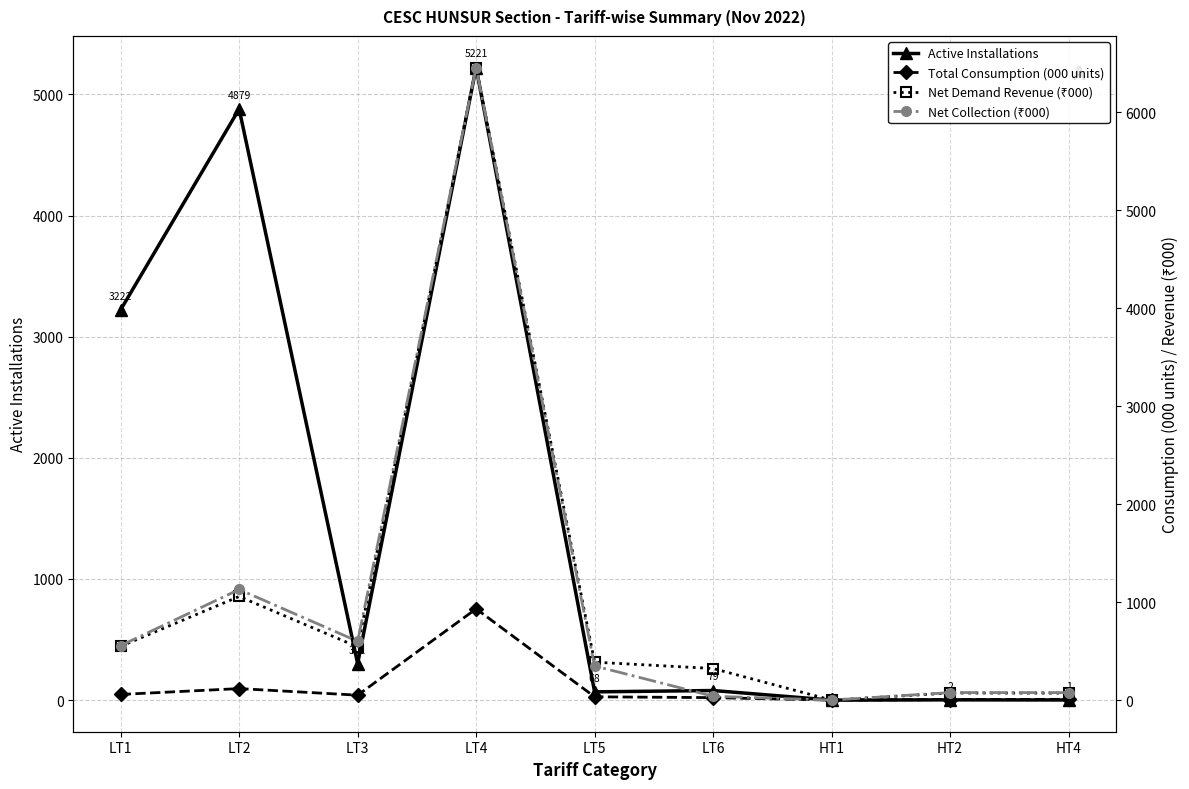

Which series has the largest total across all categories?

Active Installations